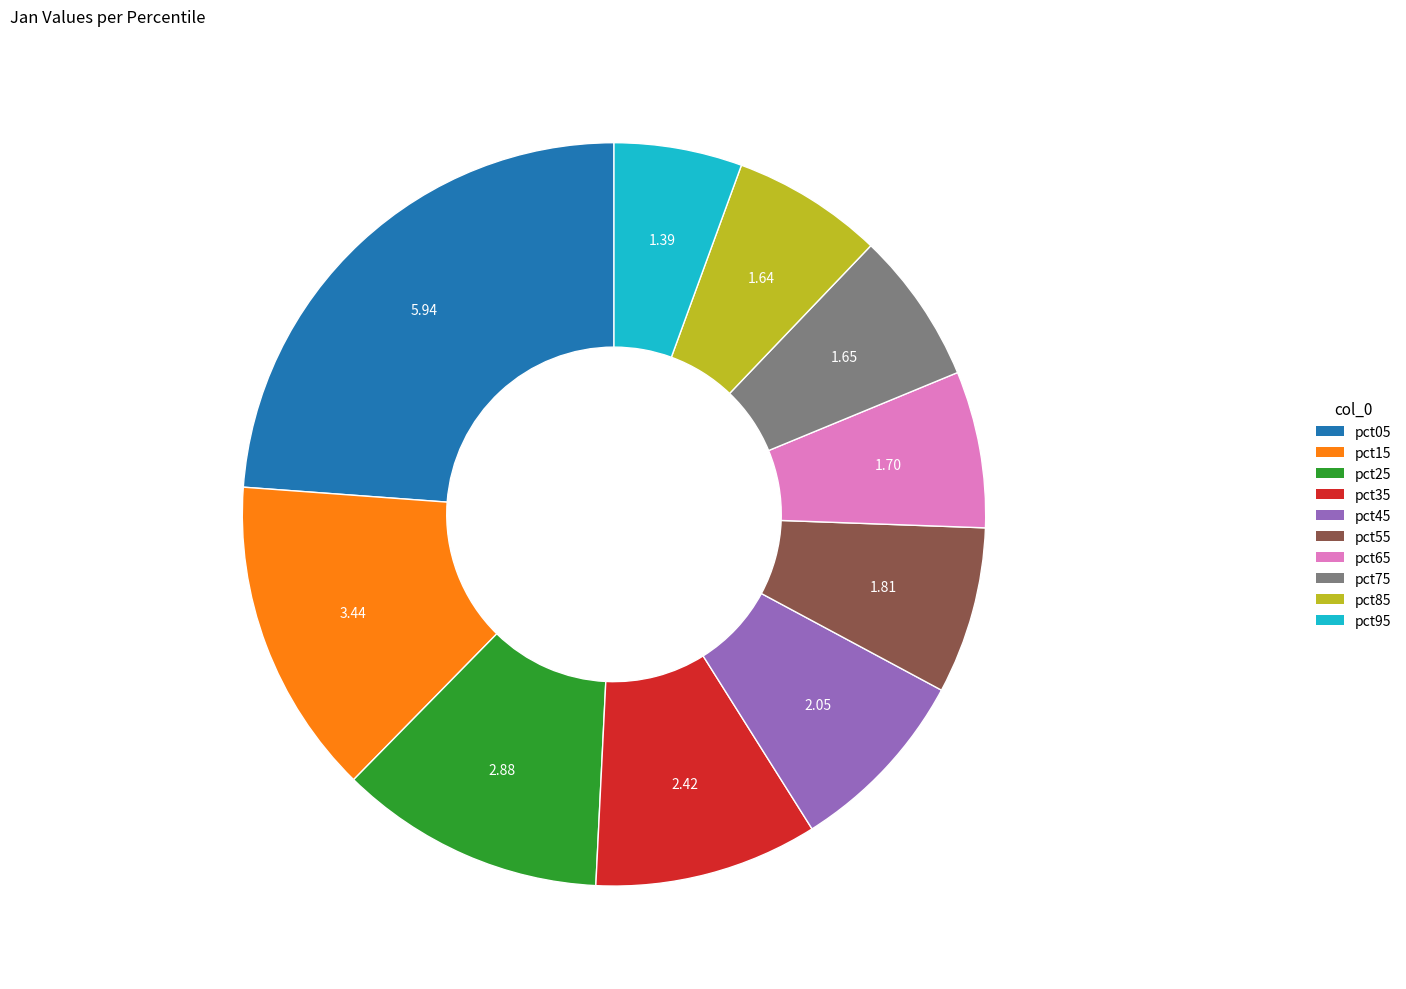

Is pct65 the majority of the pie?

No